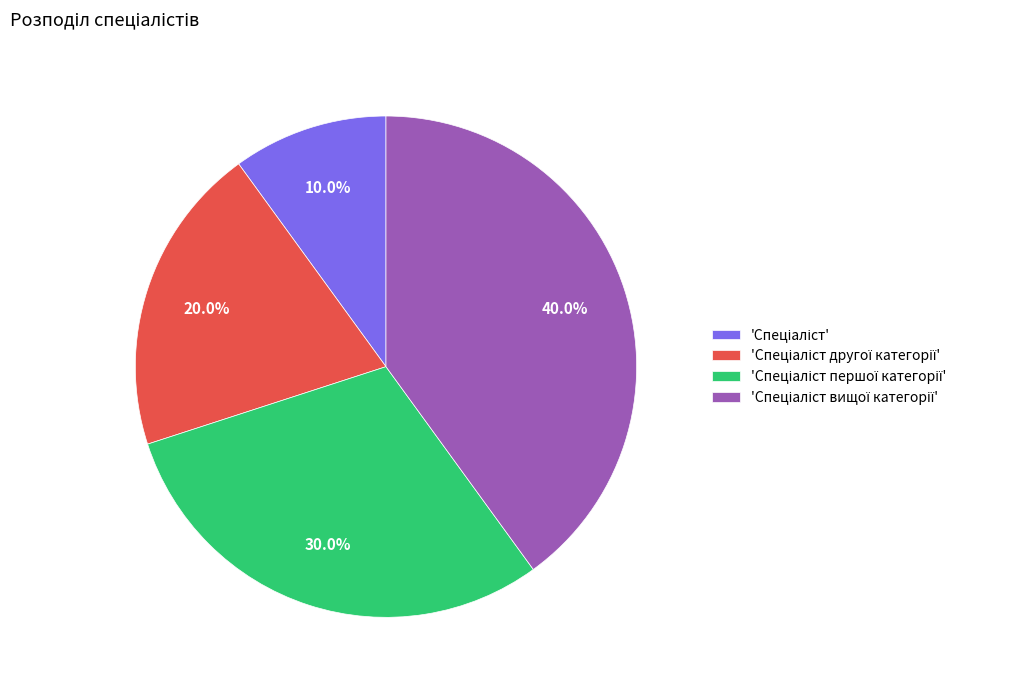

Is there a majority slice in this chart?

No